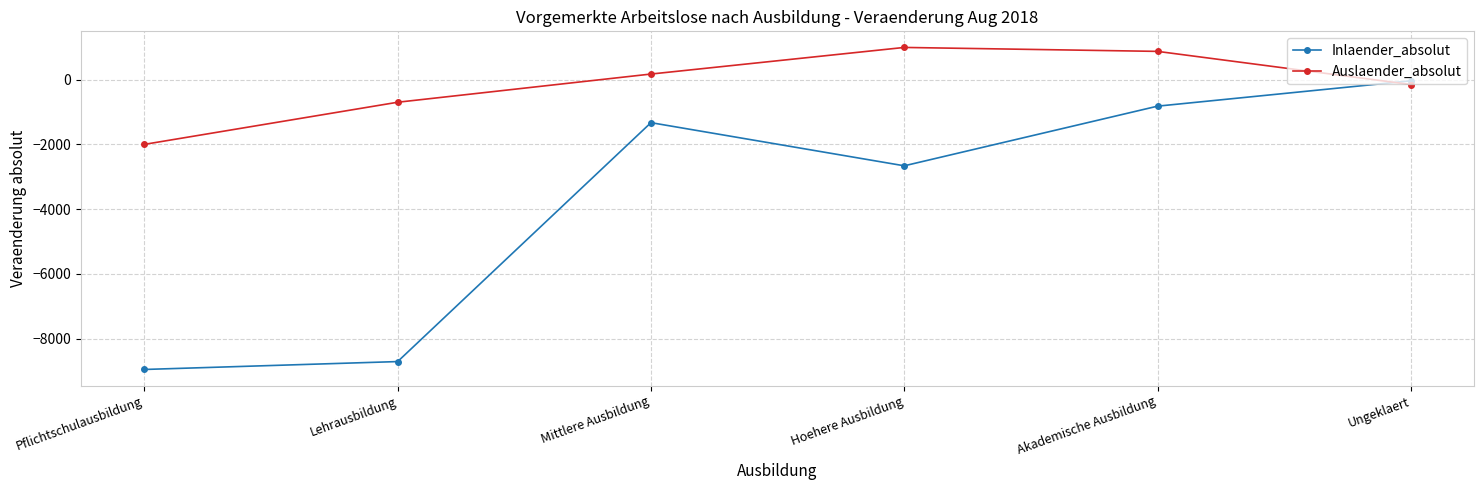

At Pflichtschulausbildung, list the series in order from smallest to largest.

Inlaender_absolut, Auslaender_absolut